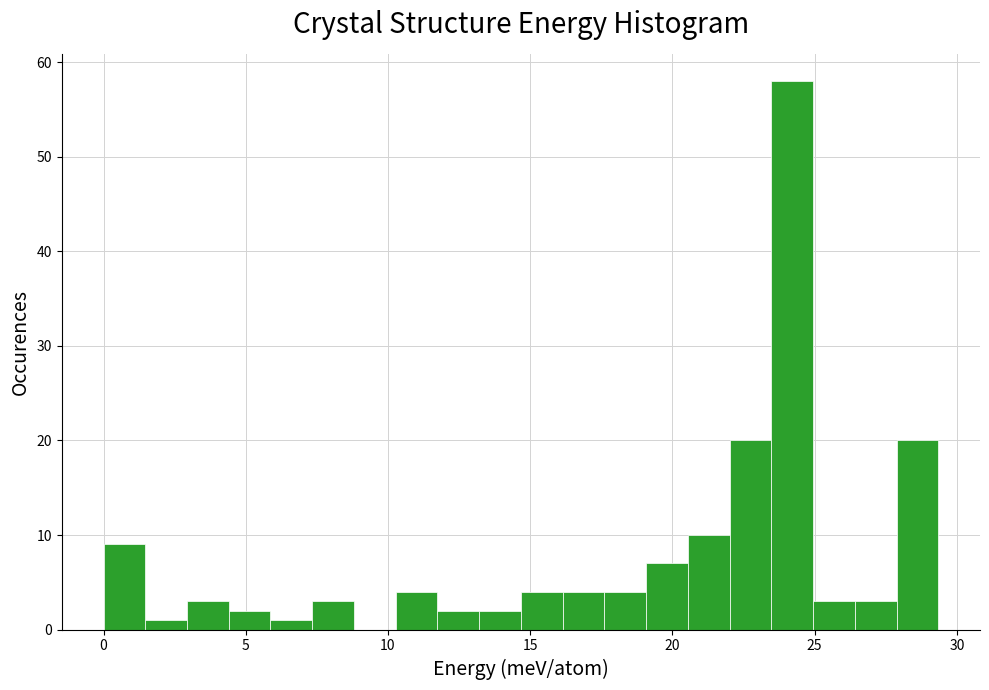

Around what value on the x-axis is the tallest bar? Give the approximate position of its centre, as read against the axis.

24.0